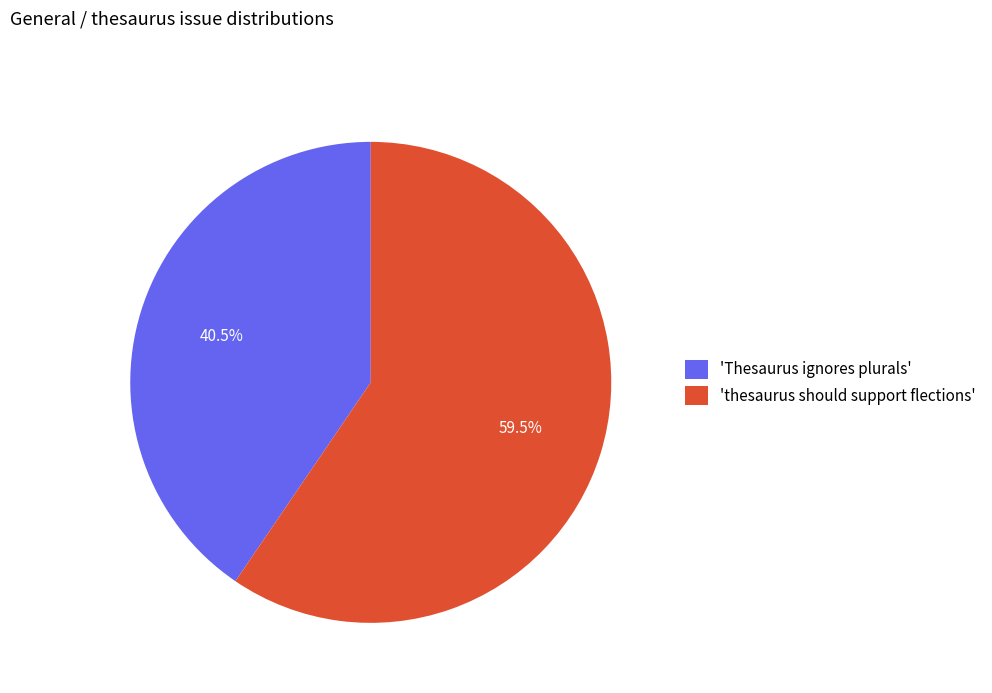

Approximately how many times larger is the value at 'Thesaurus ignores plurals' compared to 'thesaurus should support flections'?

0.7